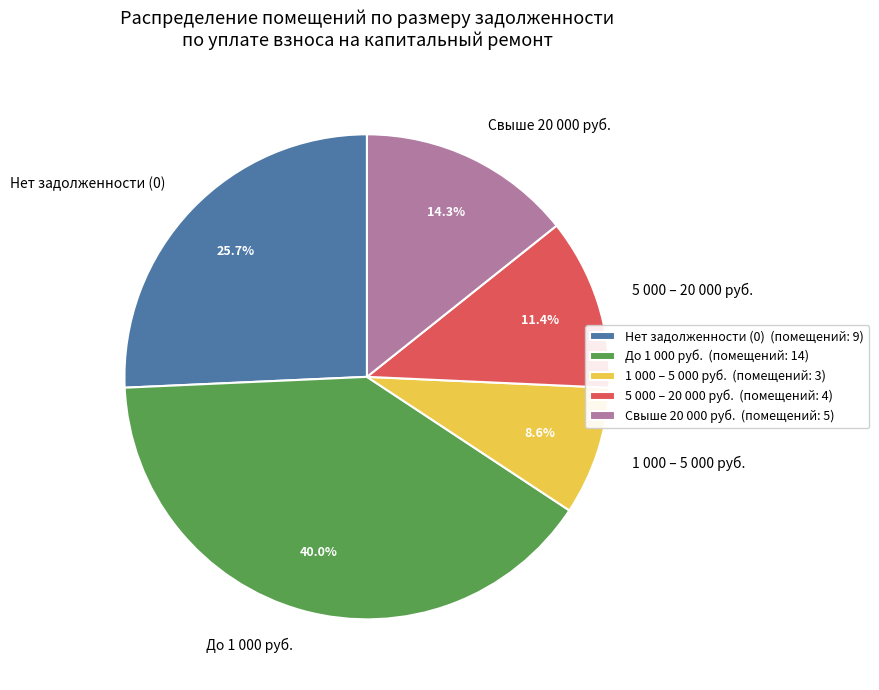

Does До 1 000 руб. account for over 50% of the chart?

No